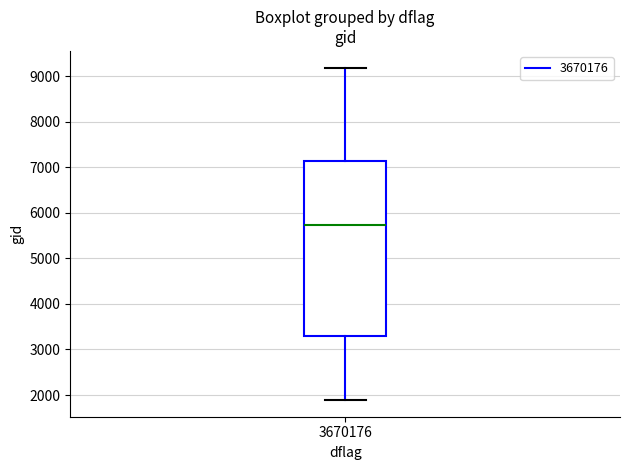

Transcribe this box plot: give where the median line is, the range the box spans, and where the two whiskers end, as read against the y-axis. The values are not printed on the chart, so give them approximately, as read against the axis.

median 5700, box 3300 to 7100, whiskers 1900 to 9200